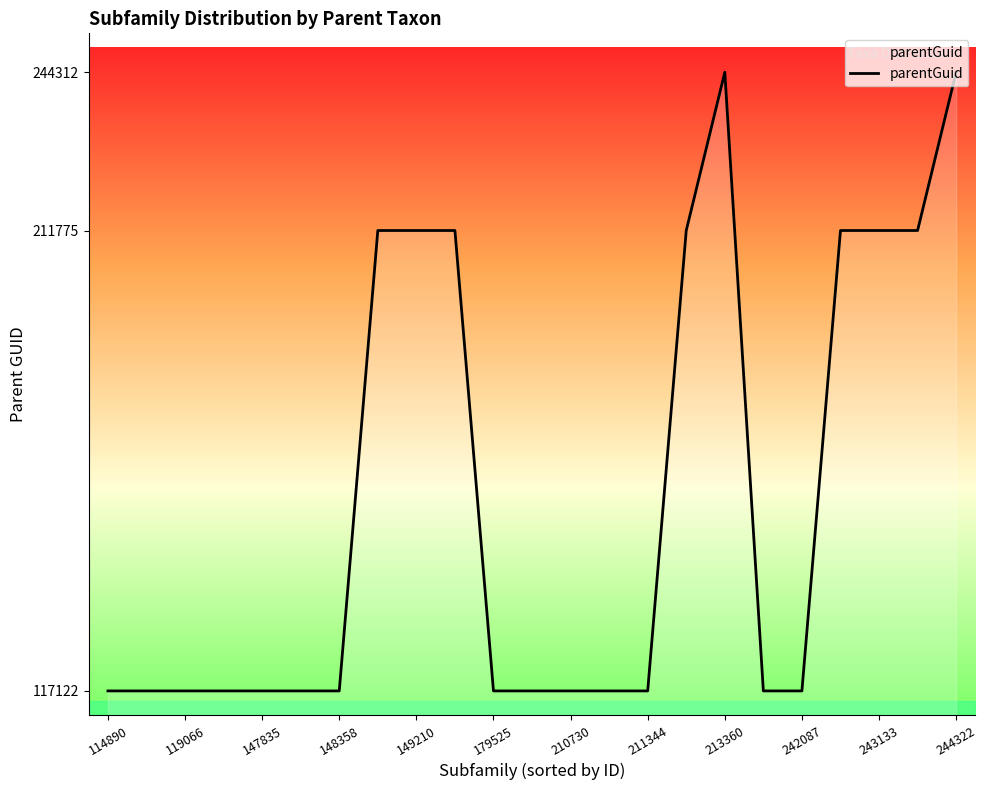

What is the smallest value displayed?

117122